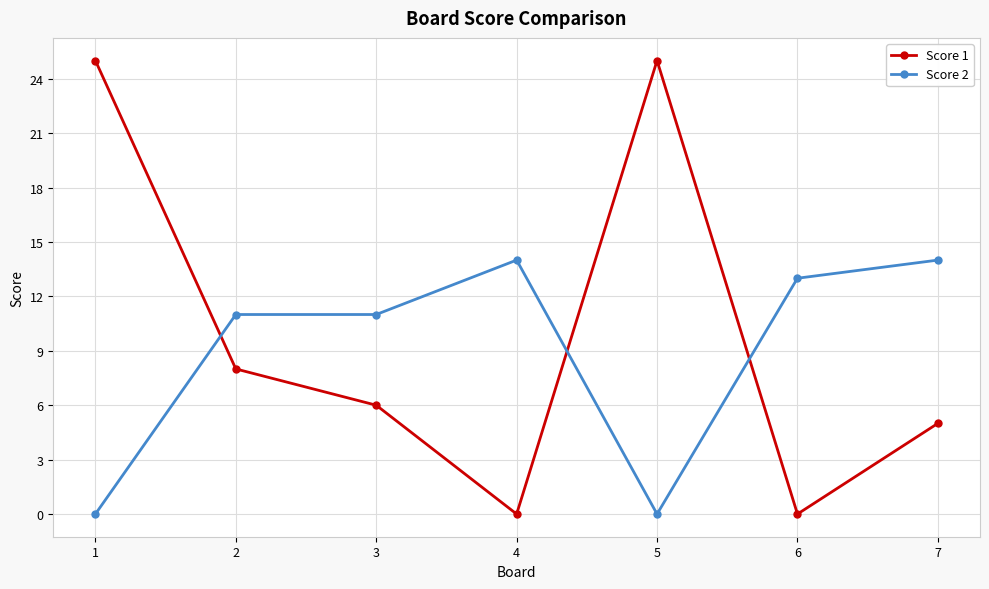

Does the chart display data point markers on the line(s)?

Yes